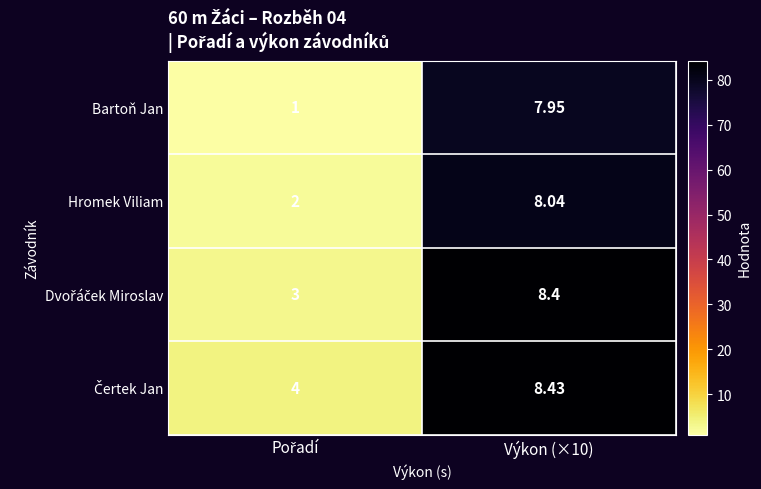

Which series has the largest range (max minus min)?

Bartoň Jan